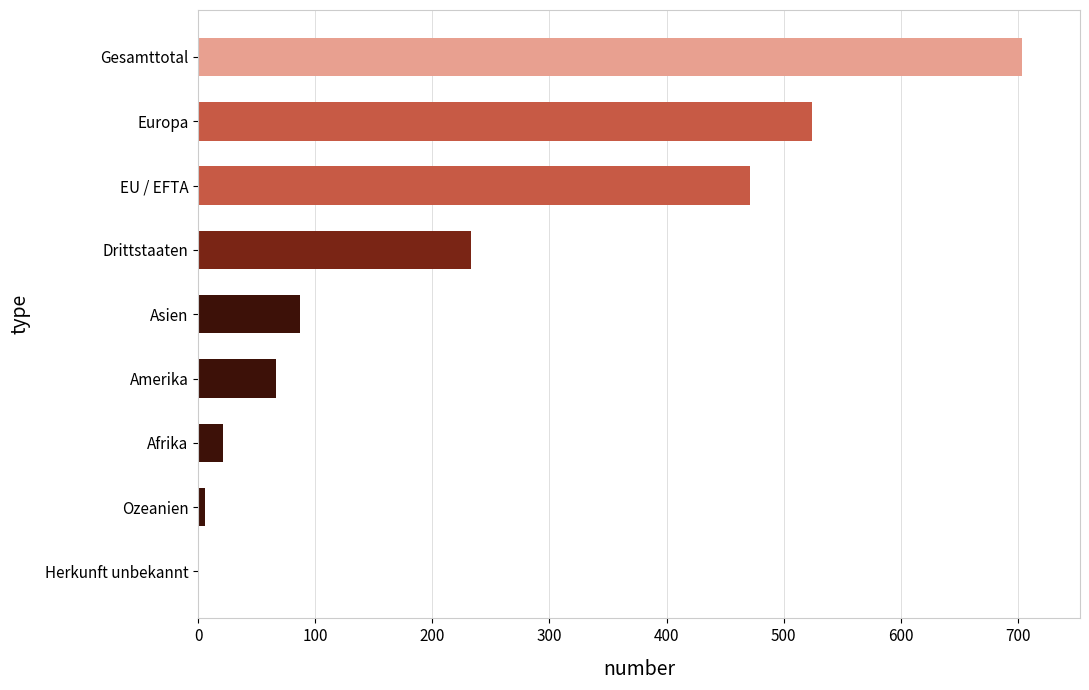

Reading bottom to top, transcribe all the data shown in this chart.

Herkunft unbekannt=0	Ozeanien=6	Afrika=21	Amerika=66	Asien=87	Drittstaaten=233	EU / EFTA=471	Europa=524	Gesamttotal=704